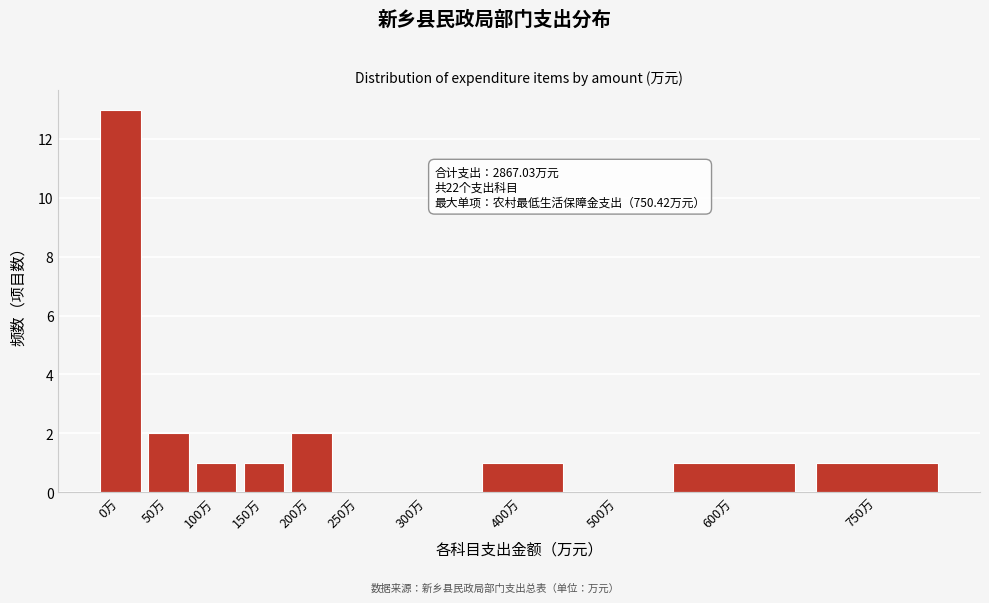

Reading right to left, what are all the values shown in this chart?

750万=1	600万=1	500万=0	400万=1	300万=0	250万=0	200万=2	150万=1	100万=1	50万=2	0万=13